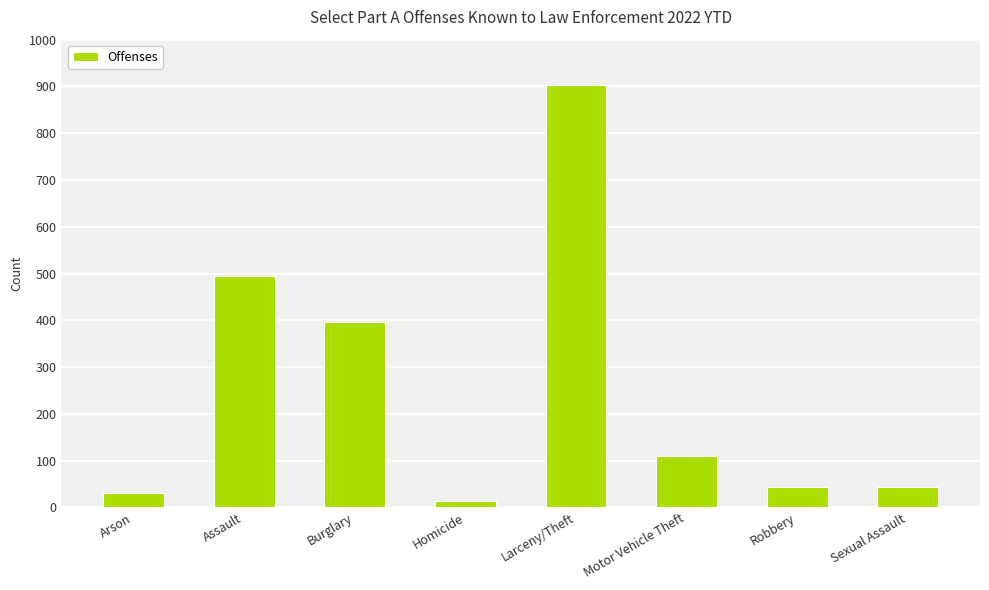

What is the difference between the values at Robbery and Assault?

451